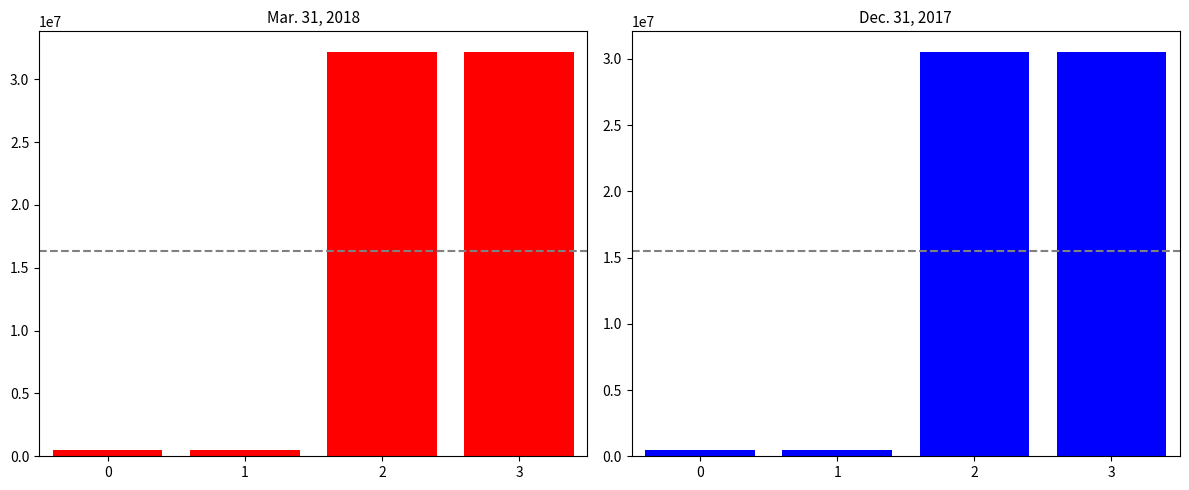

The Mar. 31, 2018 series shows 241428 at 1. True or false?

False